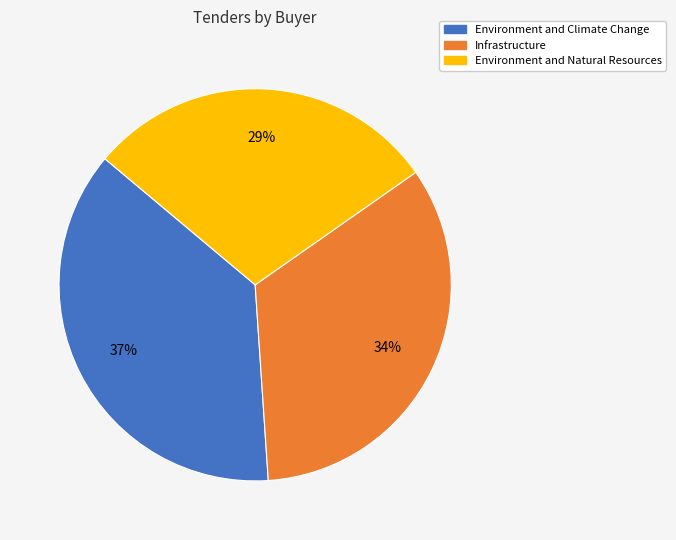

Is there any slice that represents more than half of the pie?

No